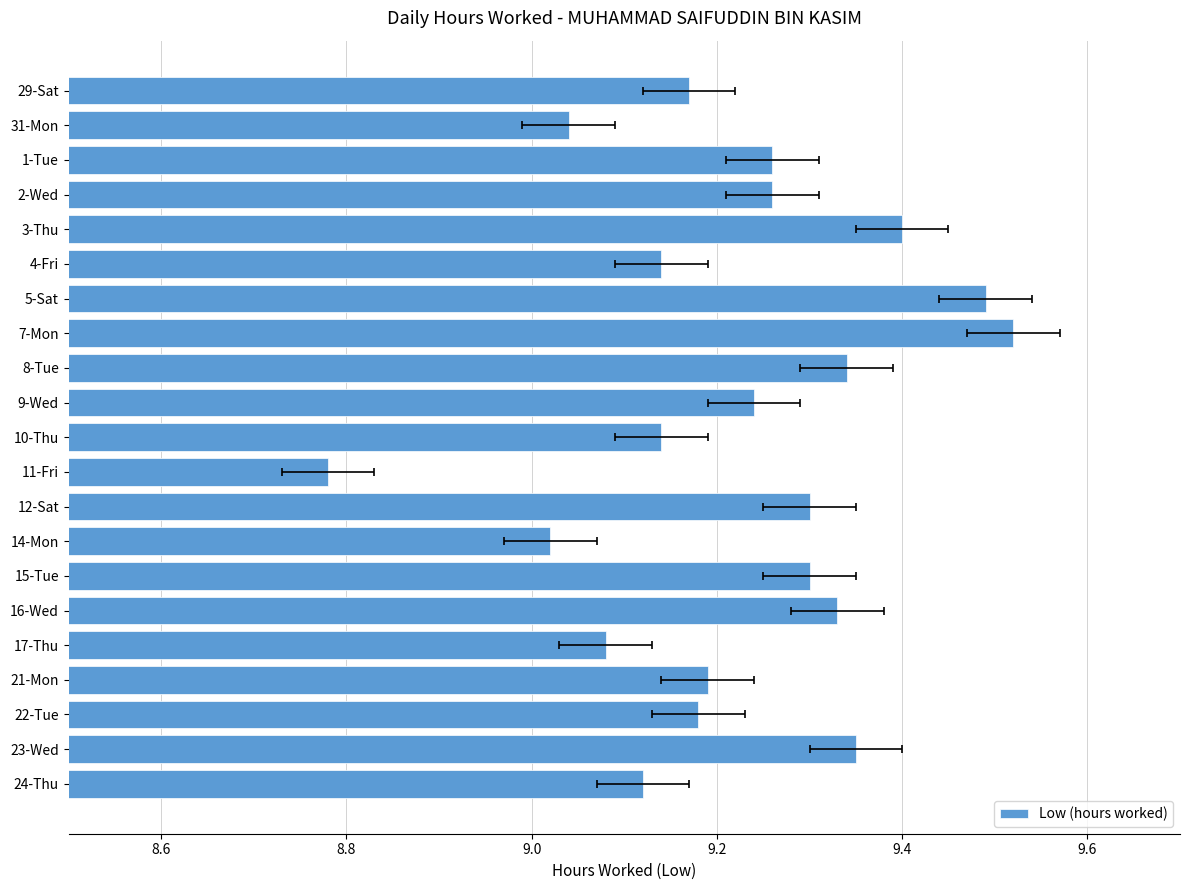

The value at 1-Tue is 3.3. True or false?

False